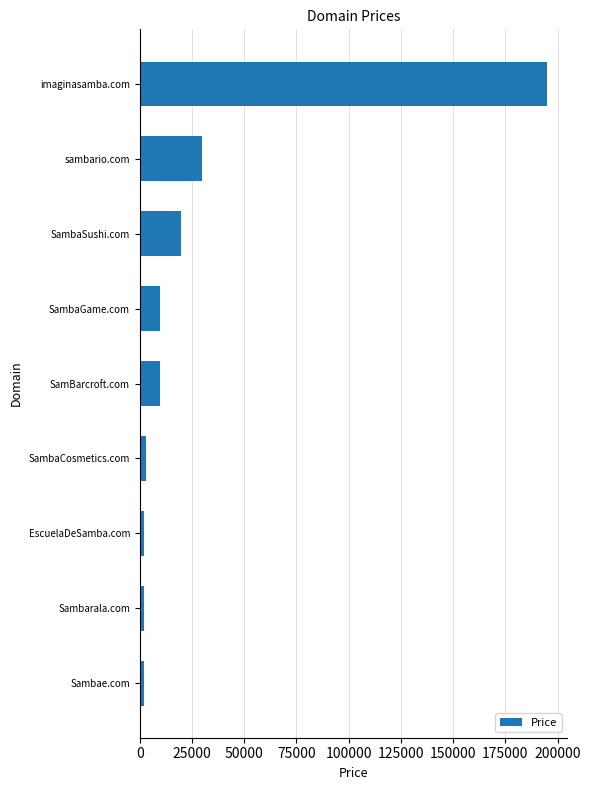

Does the chart contain any negative values?

No